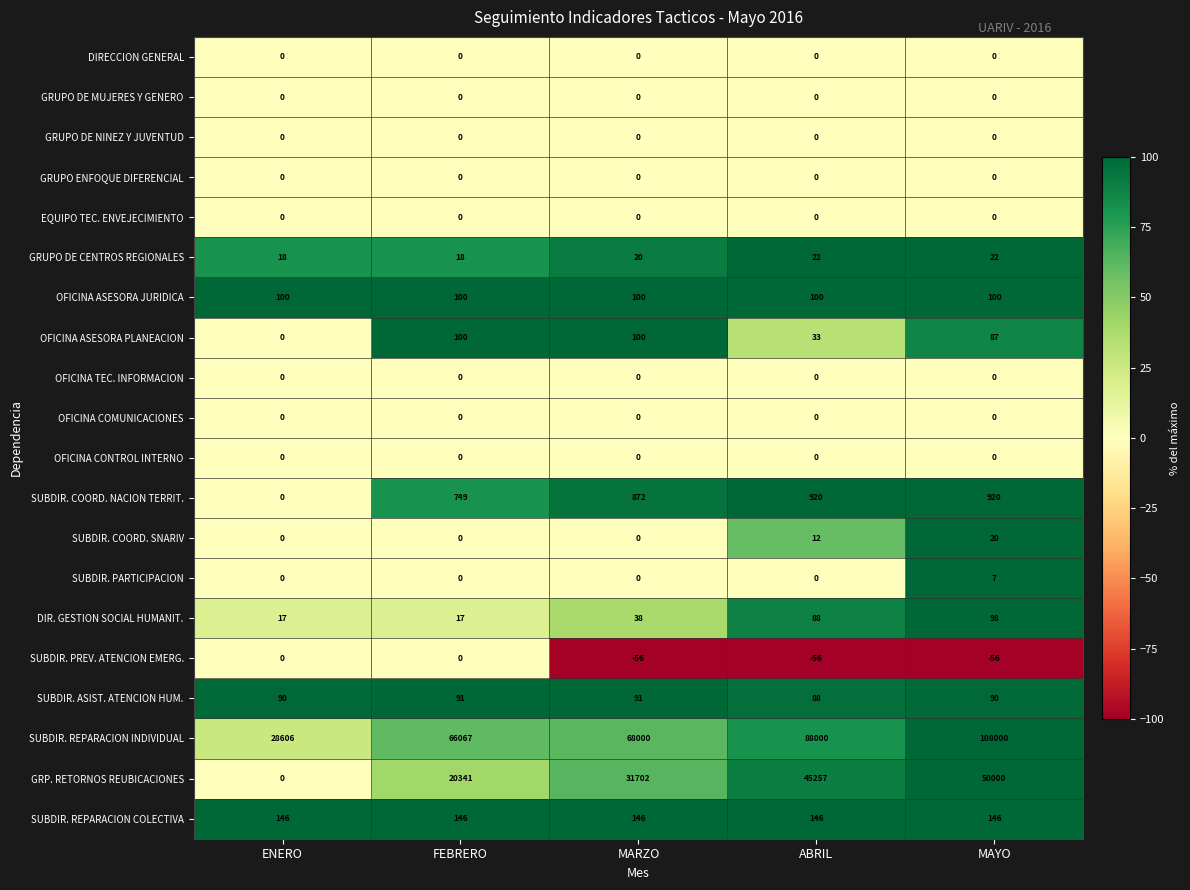

What is the total value across all series at FEBRERO?

87629